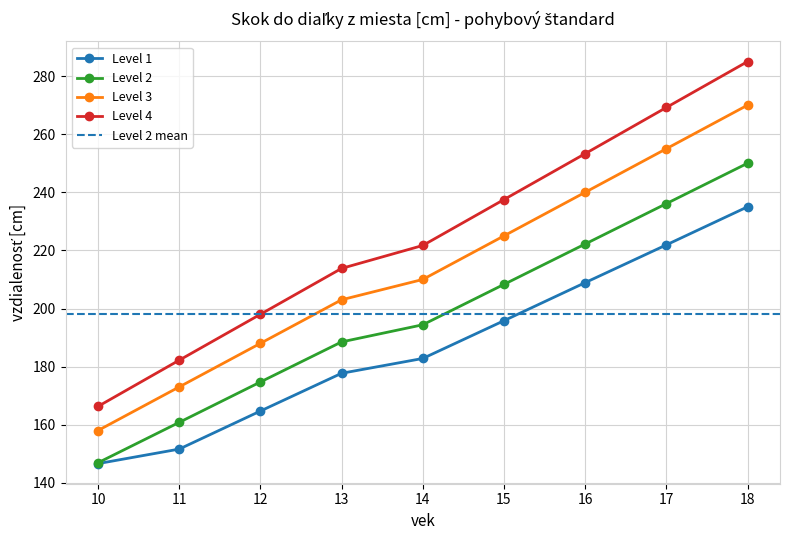

How many lines are shown in the chart?

4